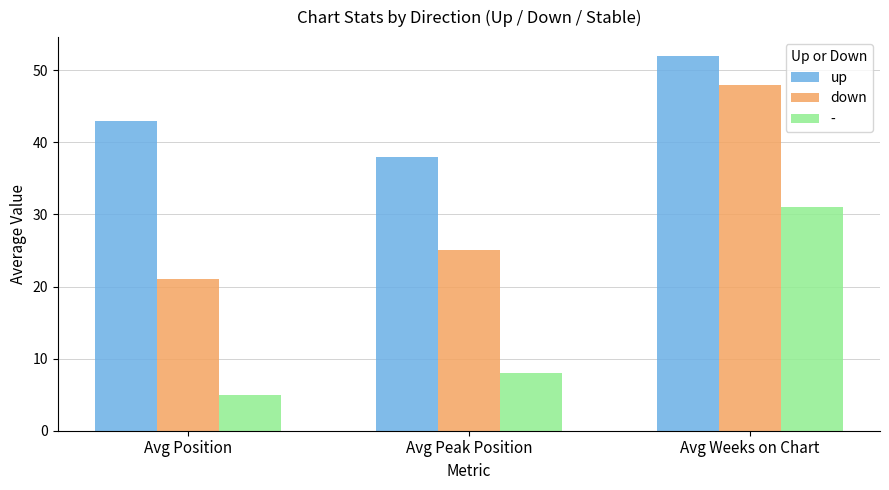

Which category has the lowest value in the up series?

Avg Peak Position